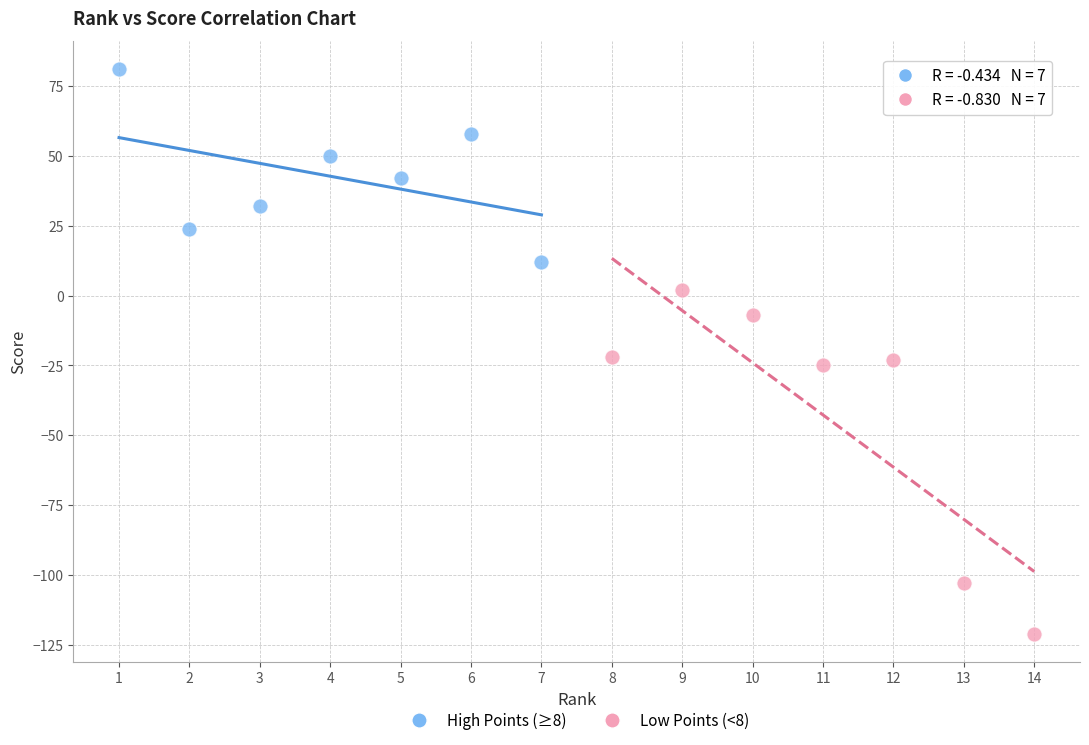

Which series contains the lowest Y value?

Low Points (<8)